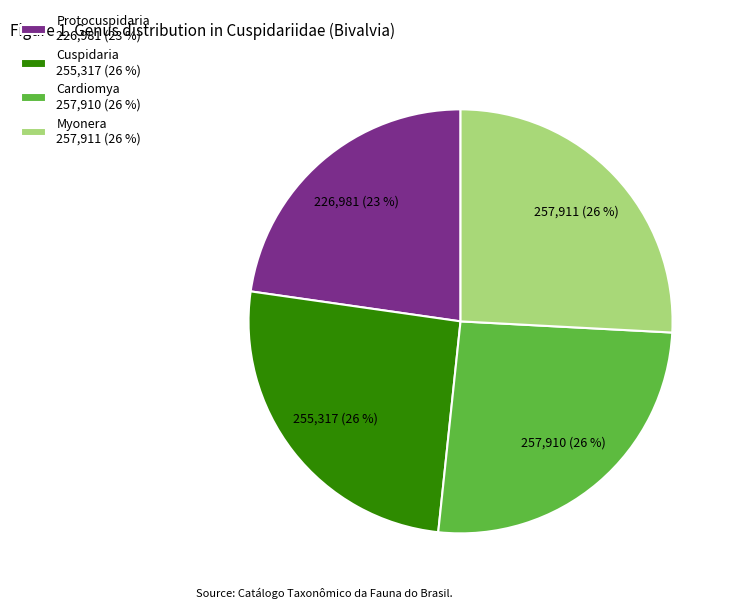

How many segments does this pie chart have?

4